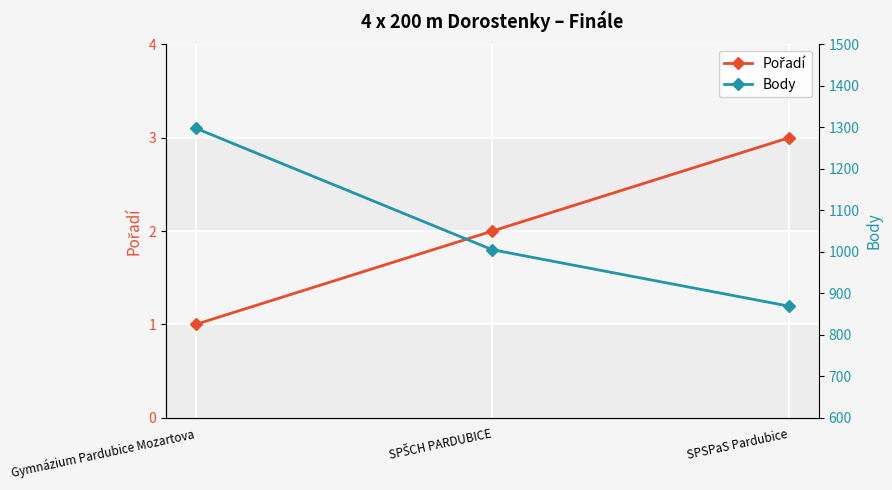

Where does the Body series first go above 1005?

Gymnázium Pardubice Mozartova